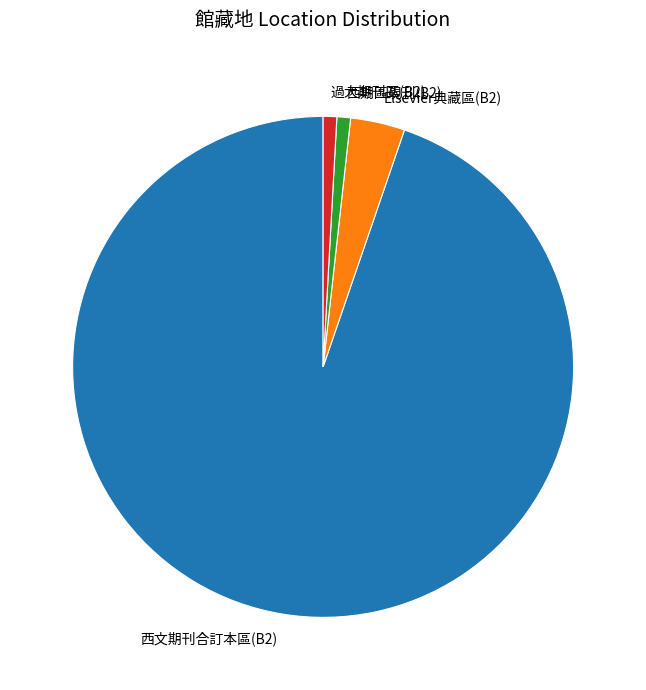

Is it true that 西期區現刊(B2) is 11% of the pie?

False